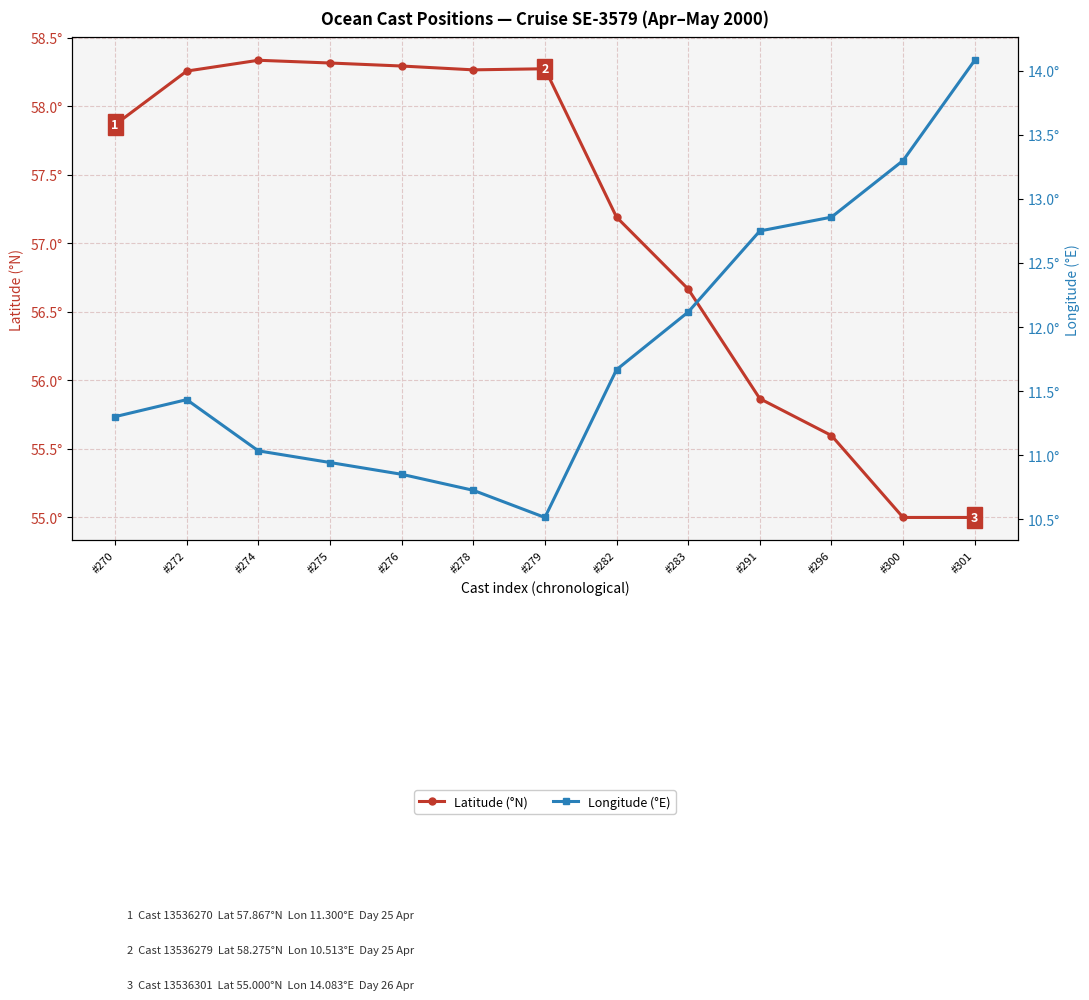

What is the difference between the second highest and minimum values in the Latitude (°N) series?

3.3